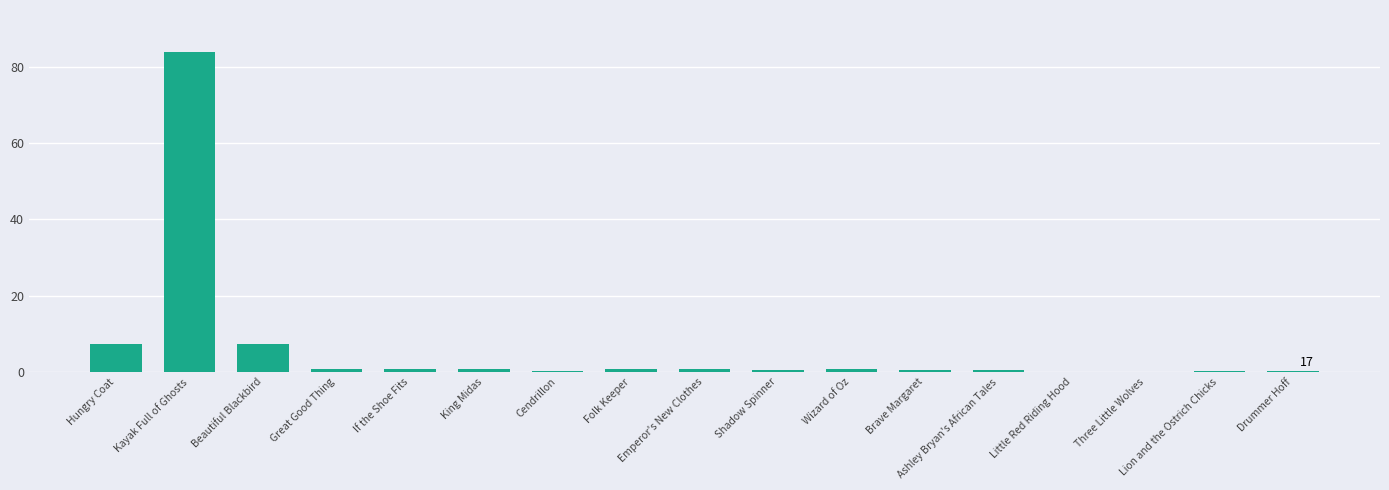

The chart shows a value of 7.4 at Beautiful Blackbird. True or false?

True